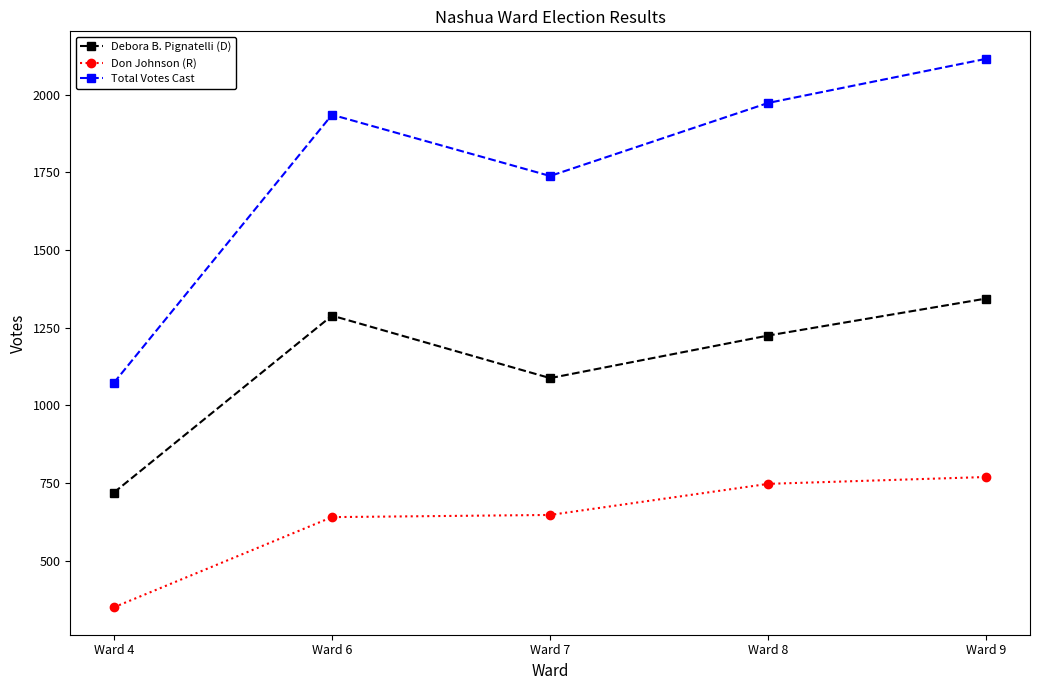

What is the value of the Don Johnson (R) point at the 2nd from the left?

641